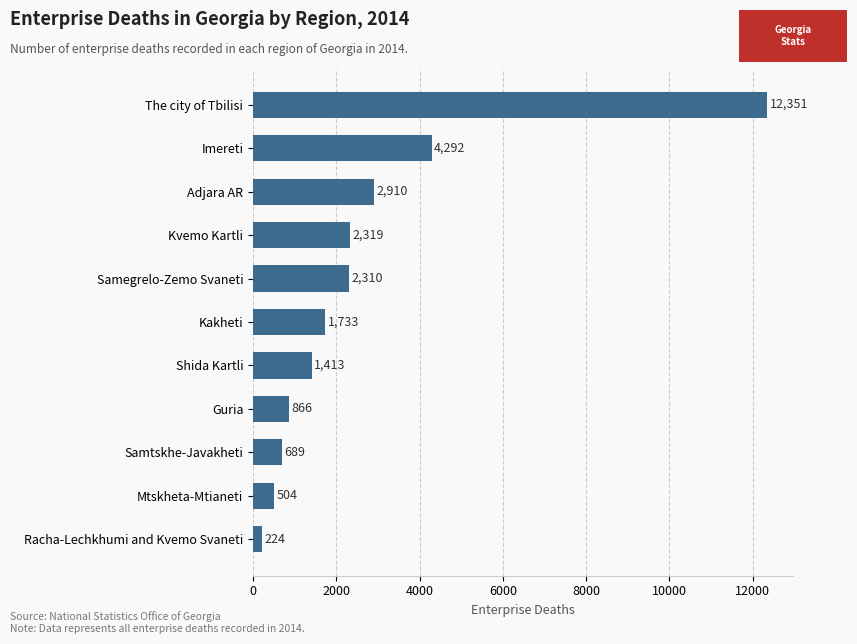

Which label corresponds to the largest value in the chart?

The city of Tbilisi